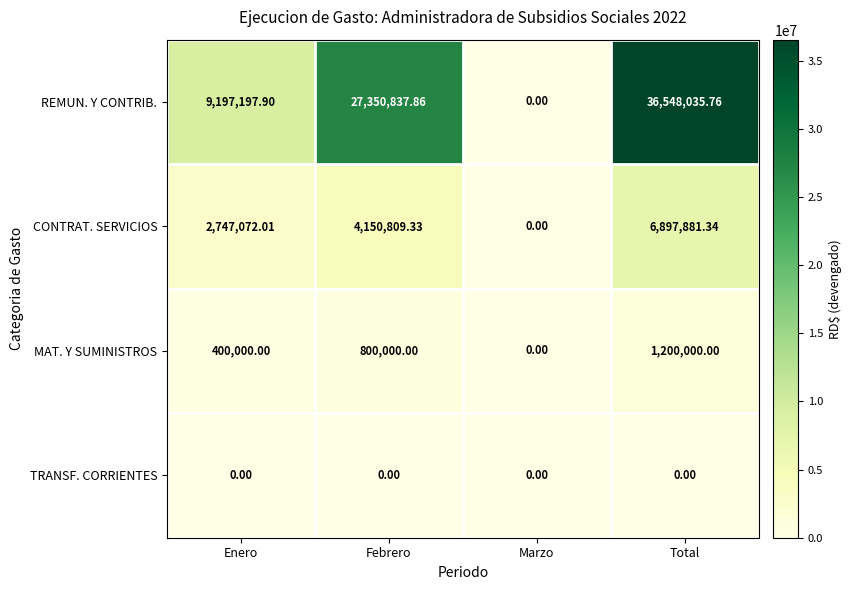

Which series has the largest range (max minus min)?

REMUN. Y CONTRIB.